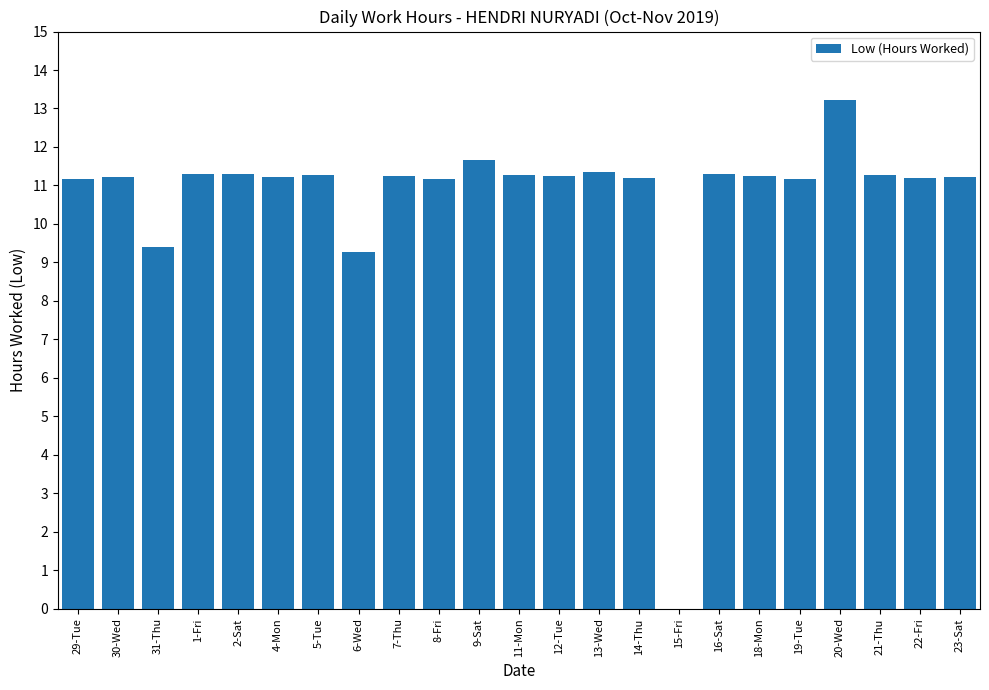

What is the sum of the values at 13-Wed and 18-Mon?

22.6